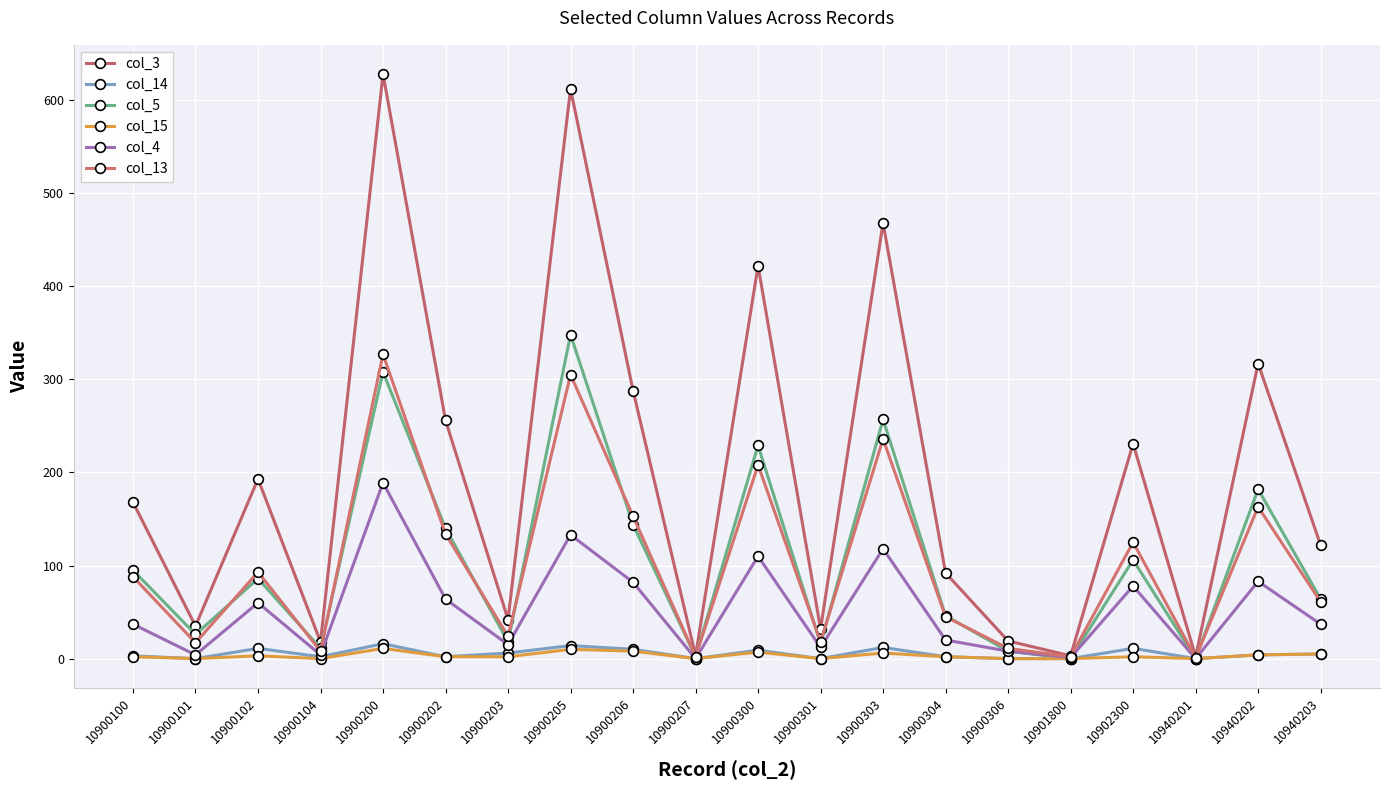

How many lines are shown in the chart?

6